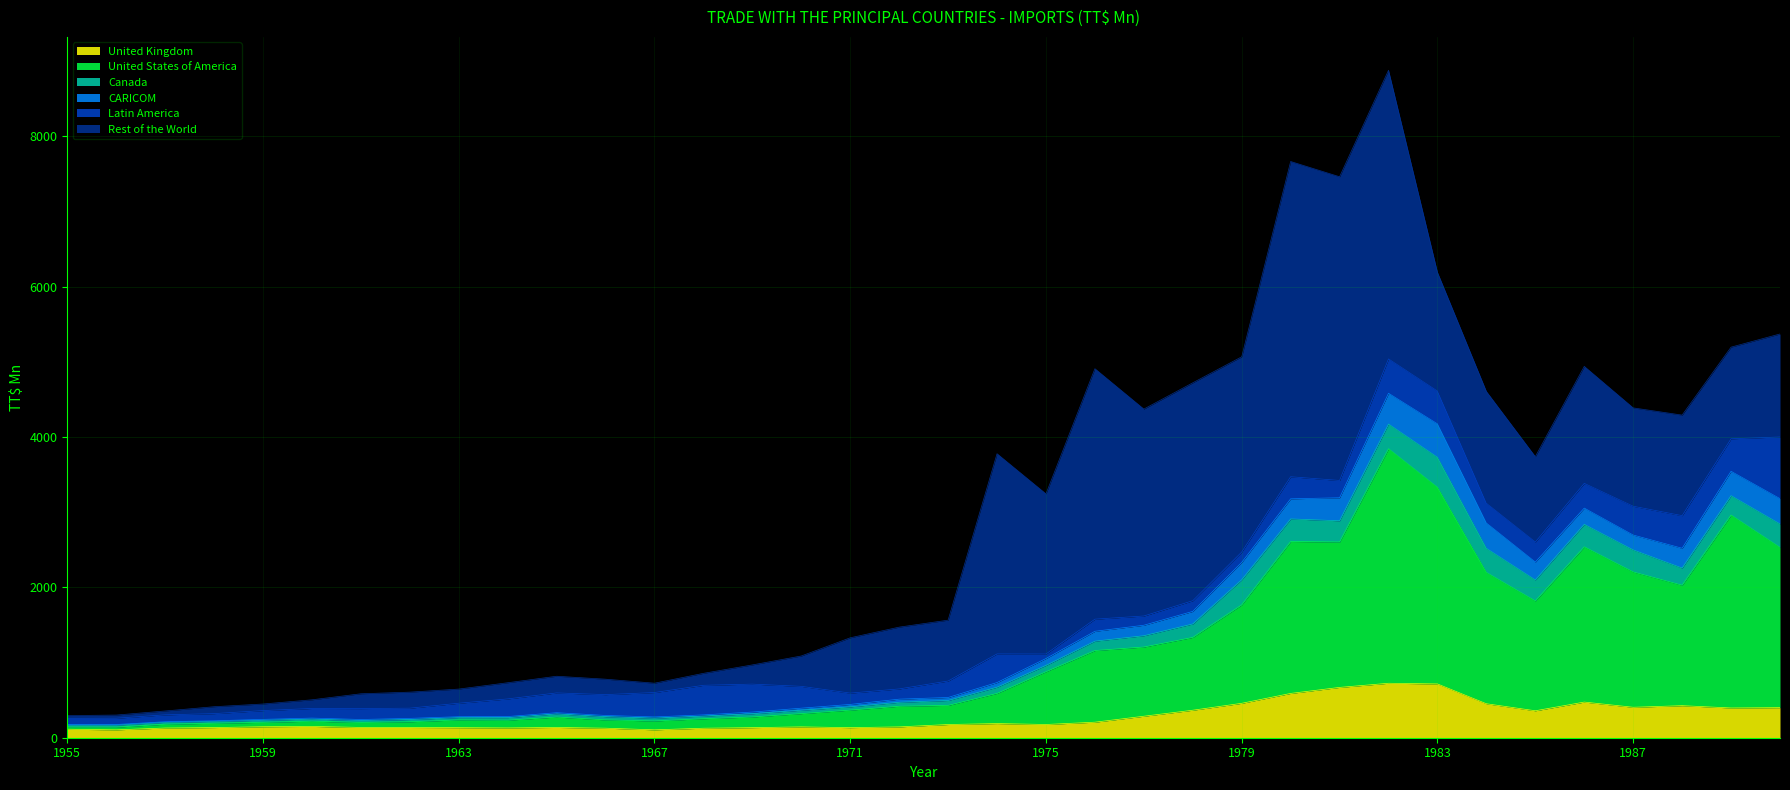

What is the highest value of the United Kingdom series?

724.3